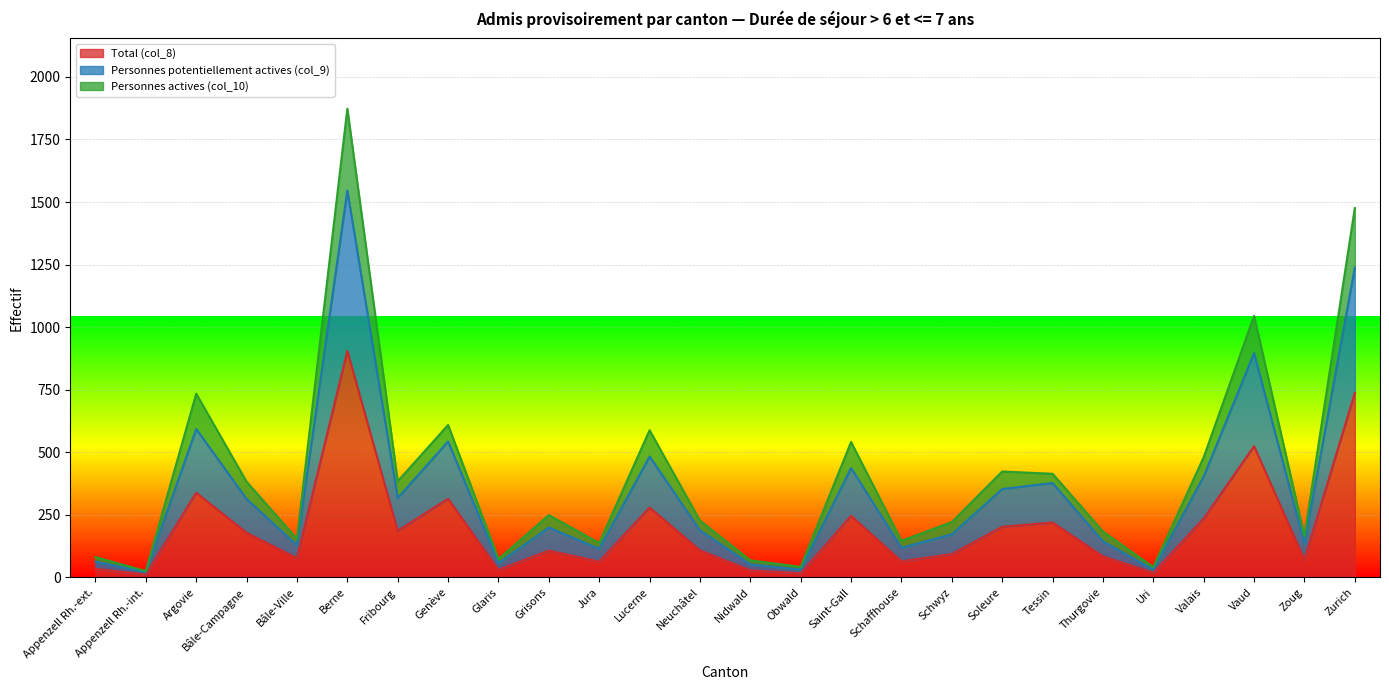

How many lines are shown in the chart?

3